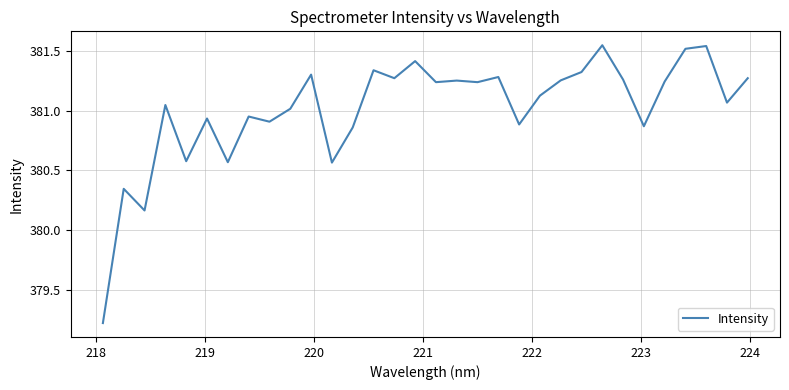

What is the smallest value displayed?

379.2